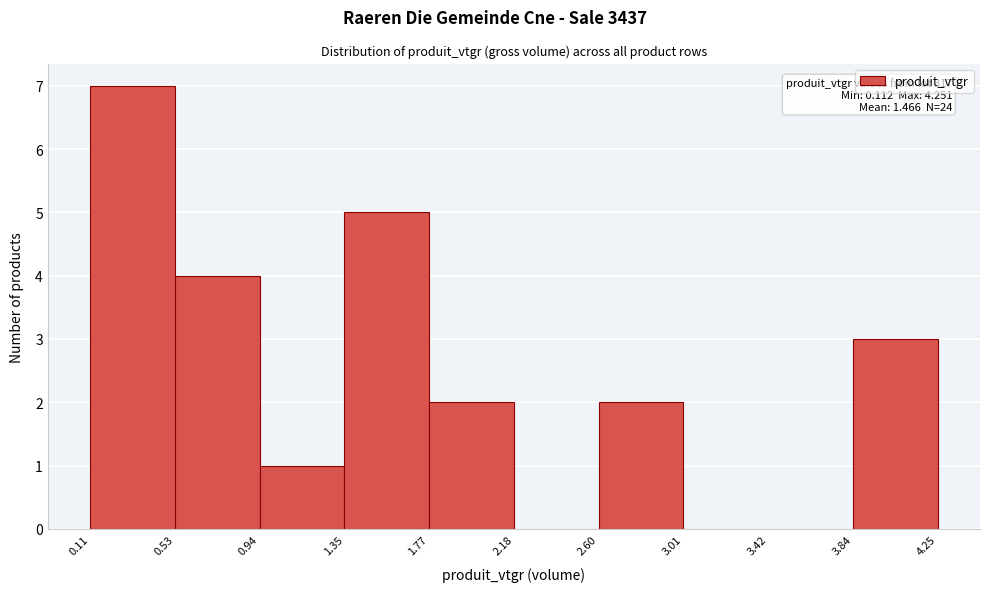

Over which range of the x-axis is the bar tallest?

0.11 to 0.53